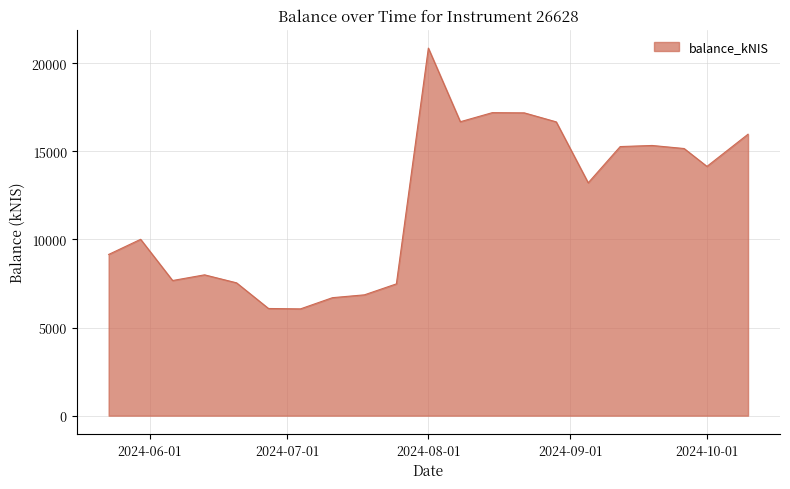

What is the greatest value displayed?

20862.0